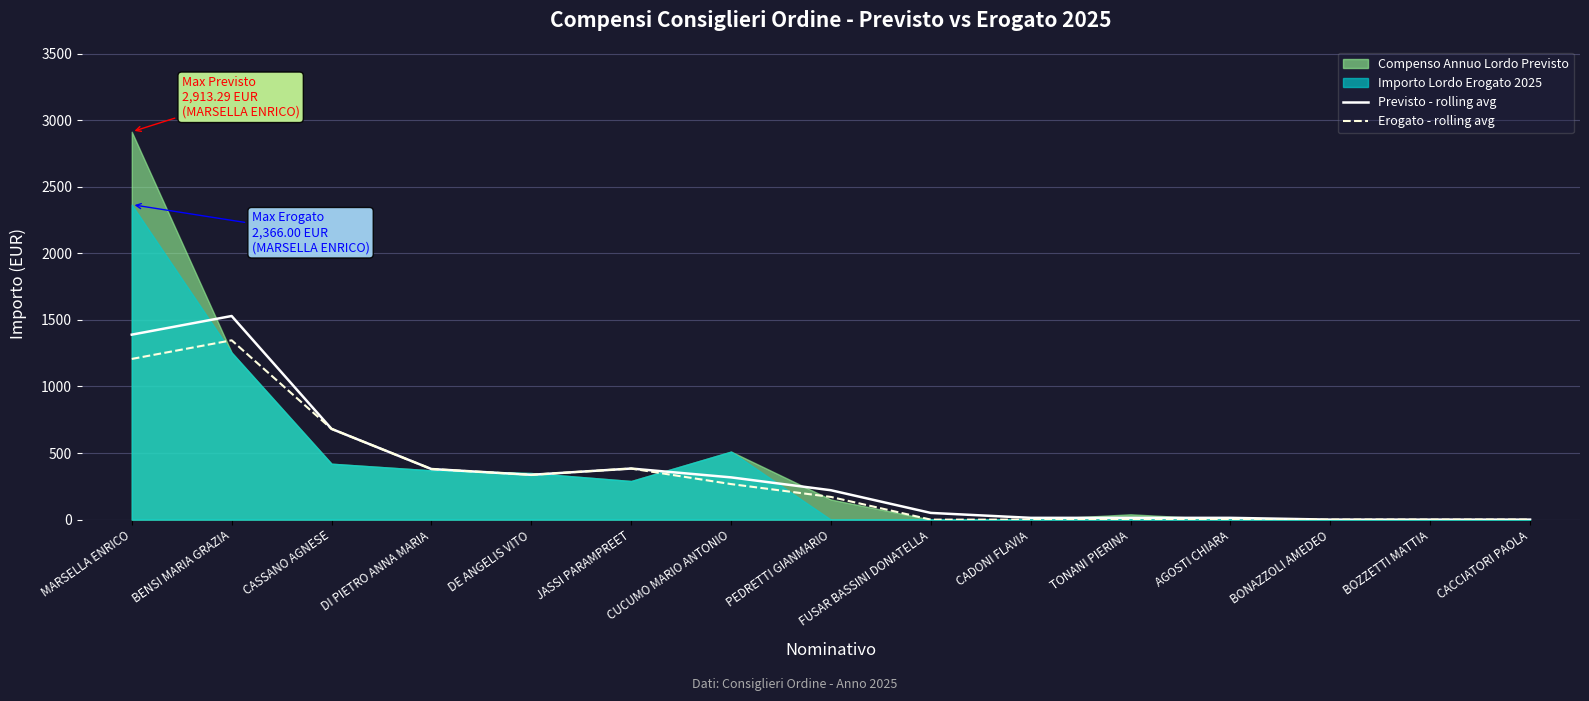

At which category is the sum across all series the highest?

BENSI MARIA GRAZIA